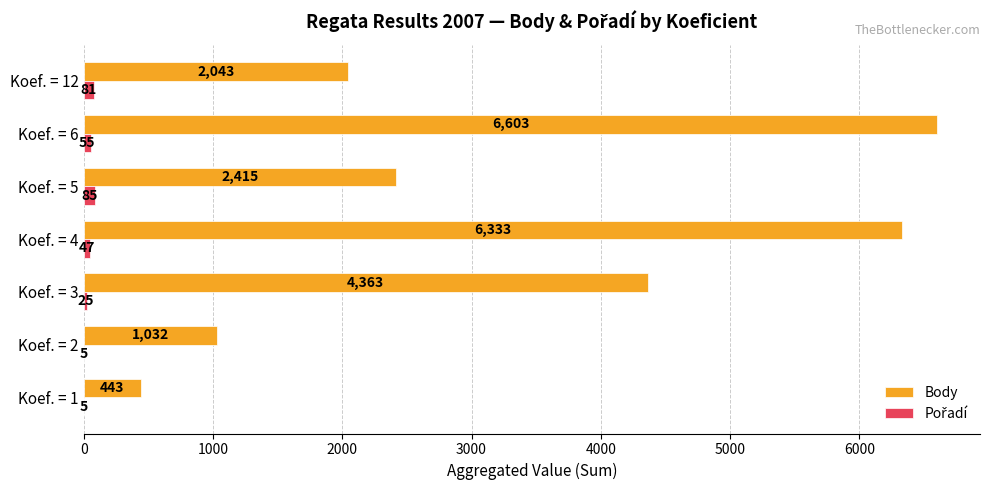

Read the Body value at Koef. = 1.

443